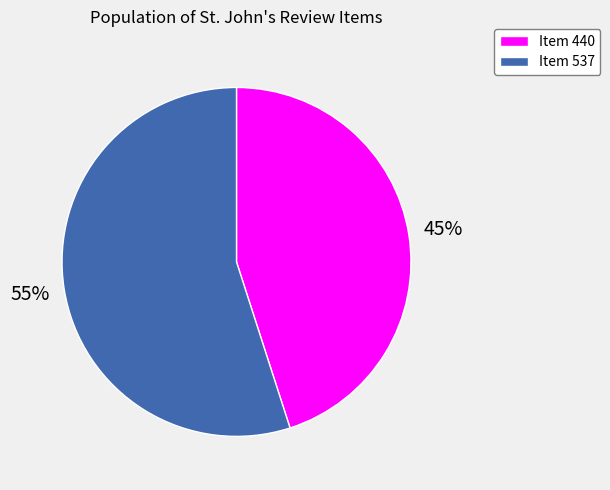

How many slices are in this pie chart?

2